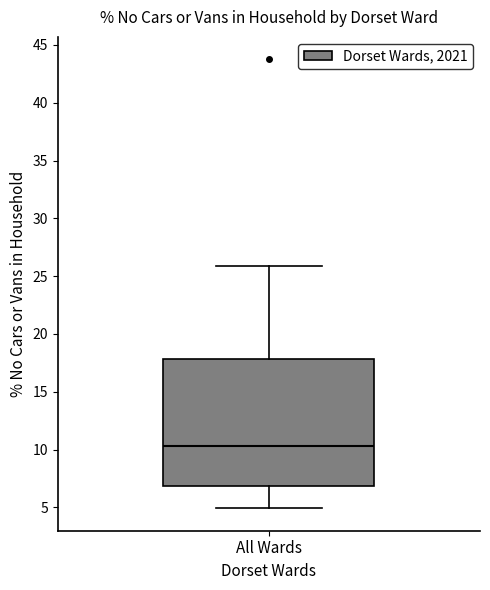

Read this box plot against the y-axis: the position of the median line, the range covered by the box, and the ends of both whiskers. The values are not printed on the chart, so give them approximately, as read against the axis.

median 10.5, box 7.0 to 18.0, whiskers 5.0 to 26.0